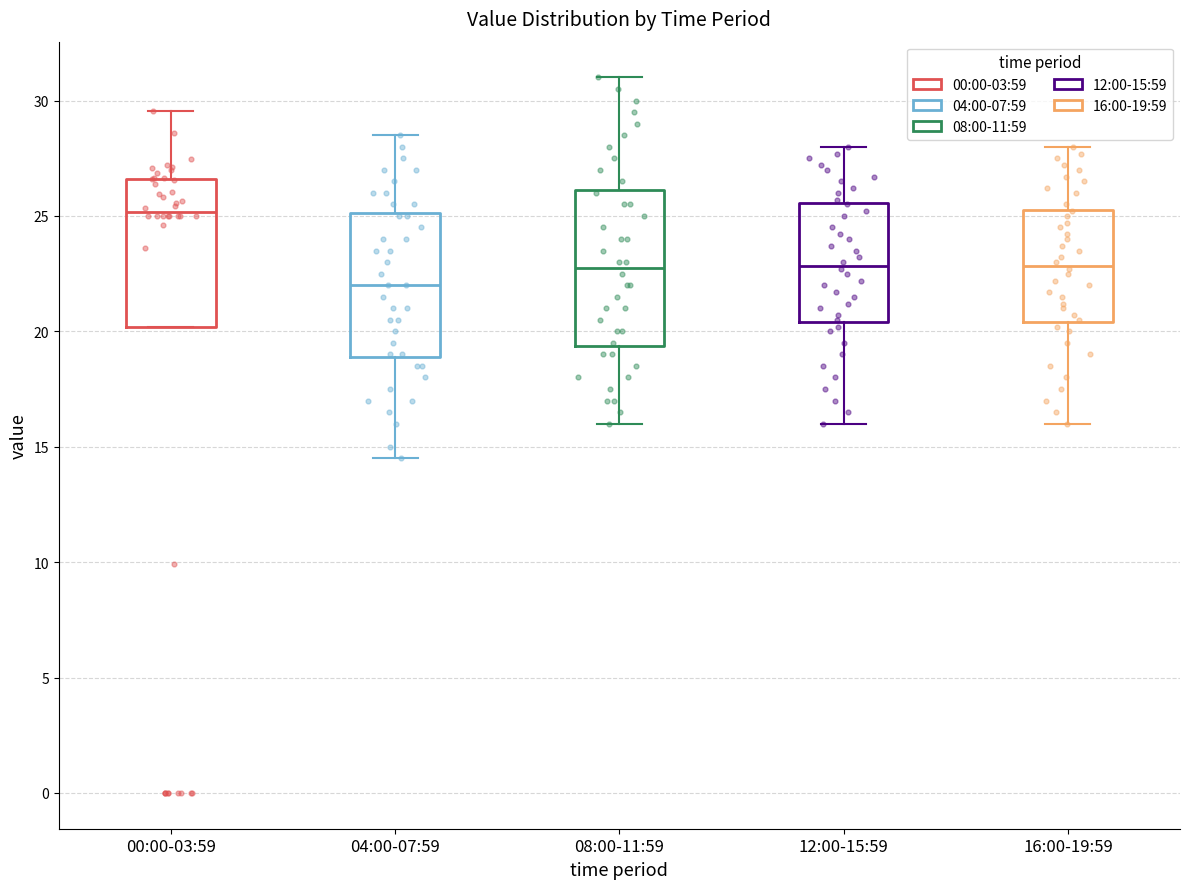

Which box's median line is the lowest?

04:00-07:59